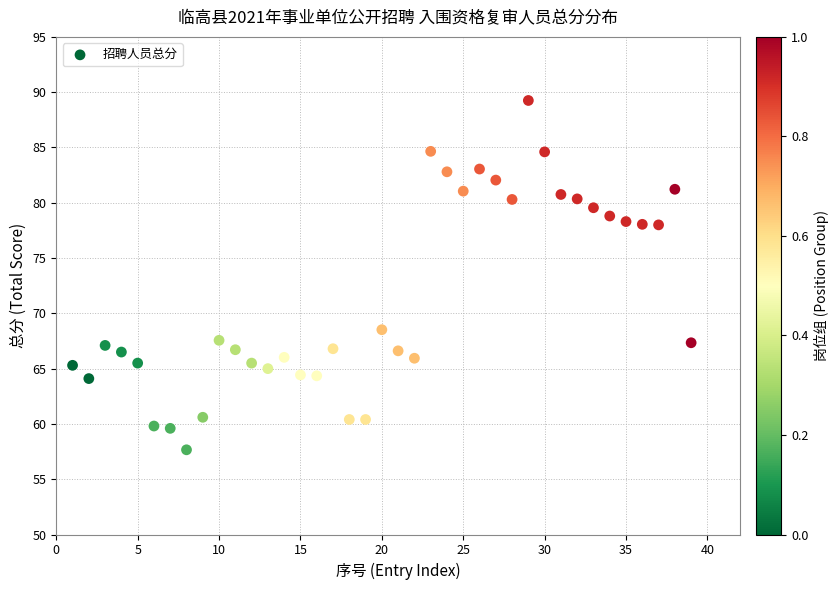

What is the range of X values (max minus min)?

38.0